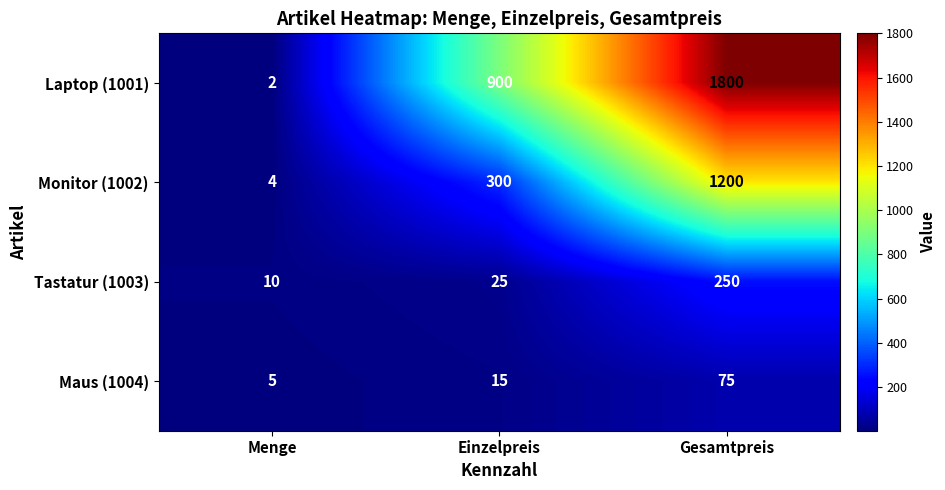

Which series has the largest total across all categories?

Laptop (1001)